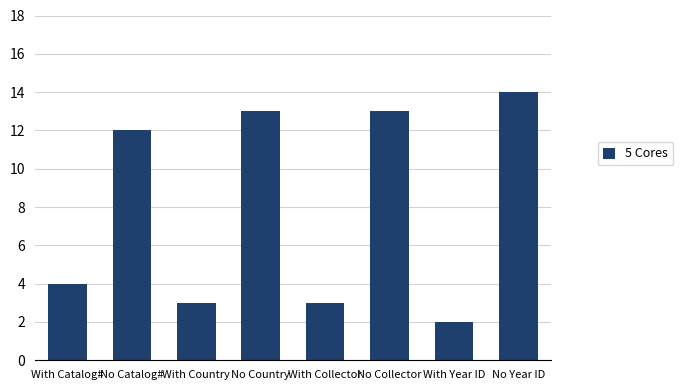

What is the change in value from With Catalog# to With Country?

-1